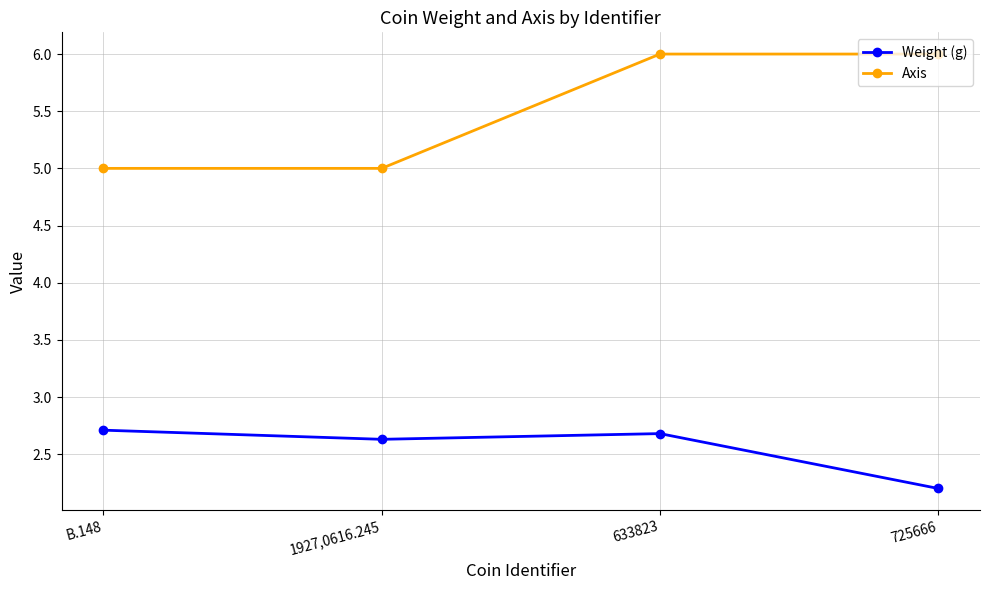

What is the label of the 4th point from the left?

725666